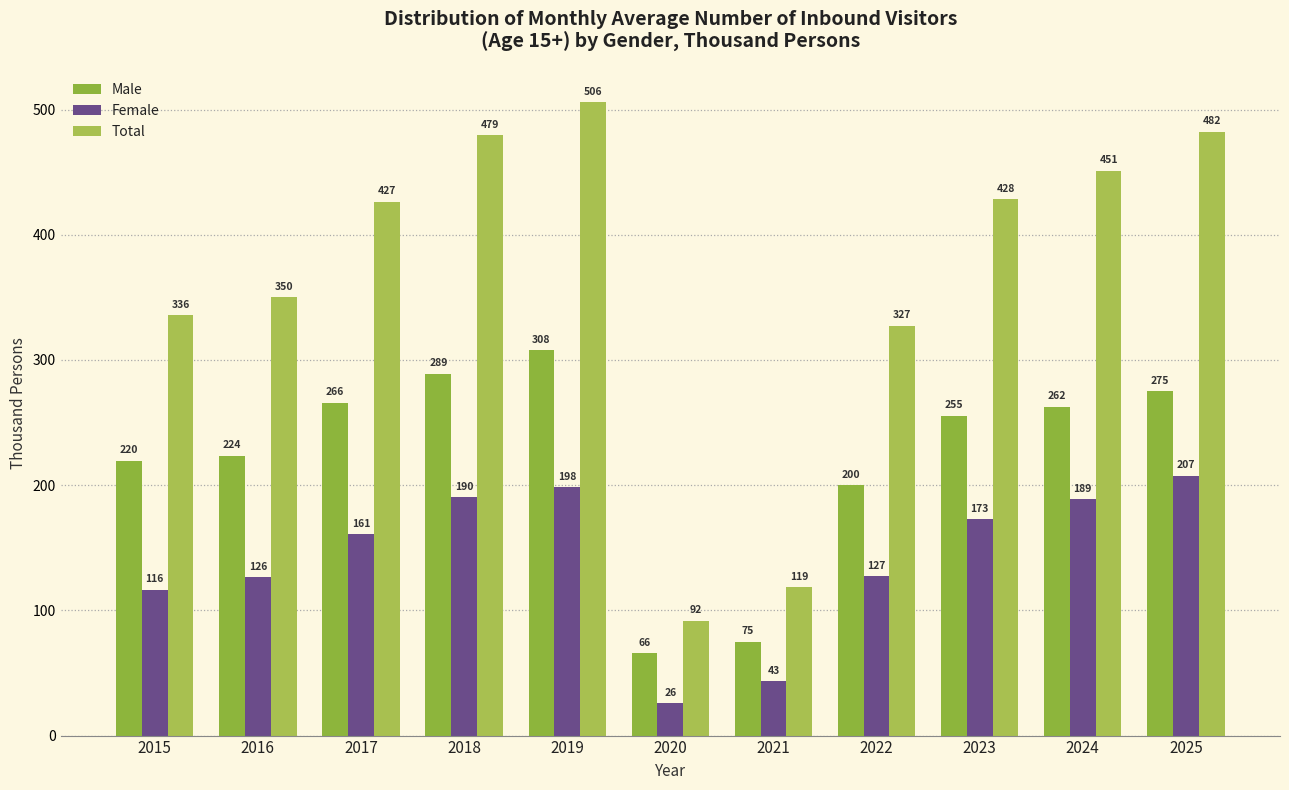

List the series in order of their peak value, highest first.

Total, Male, Female